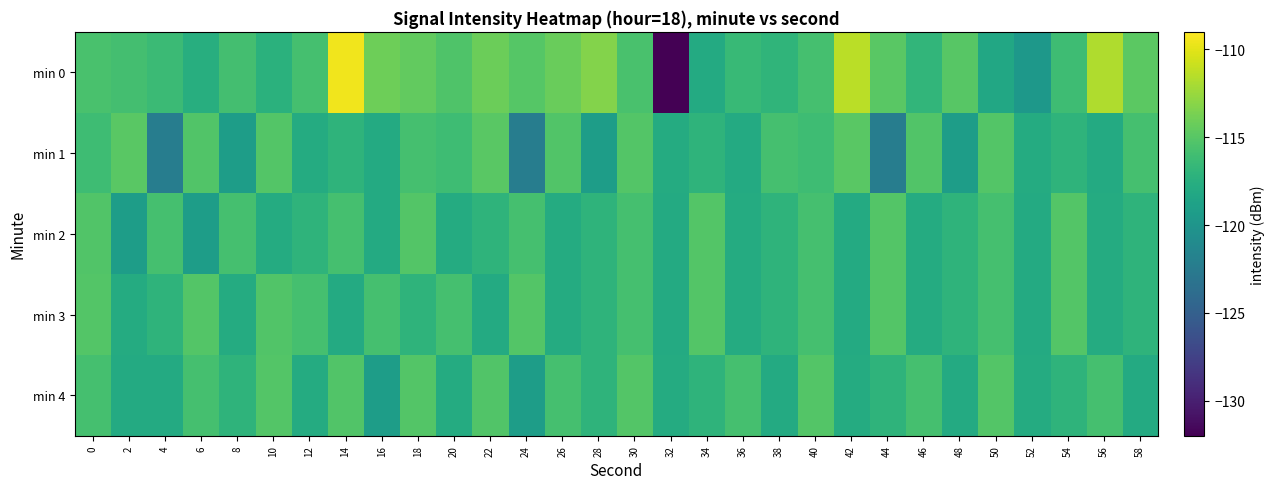

At 44, list the series in order from smallest to largest.

min 1, min 4, min 2, min 3, min 0